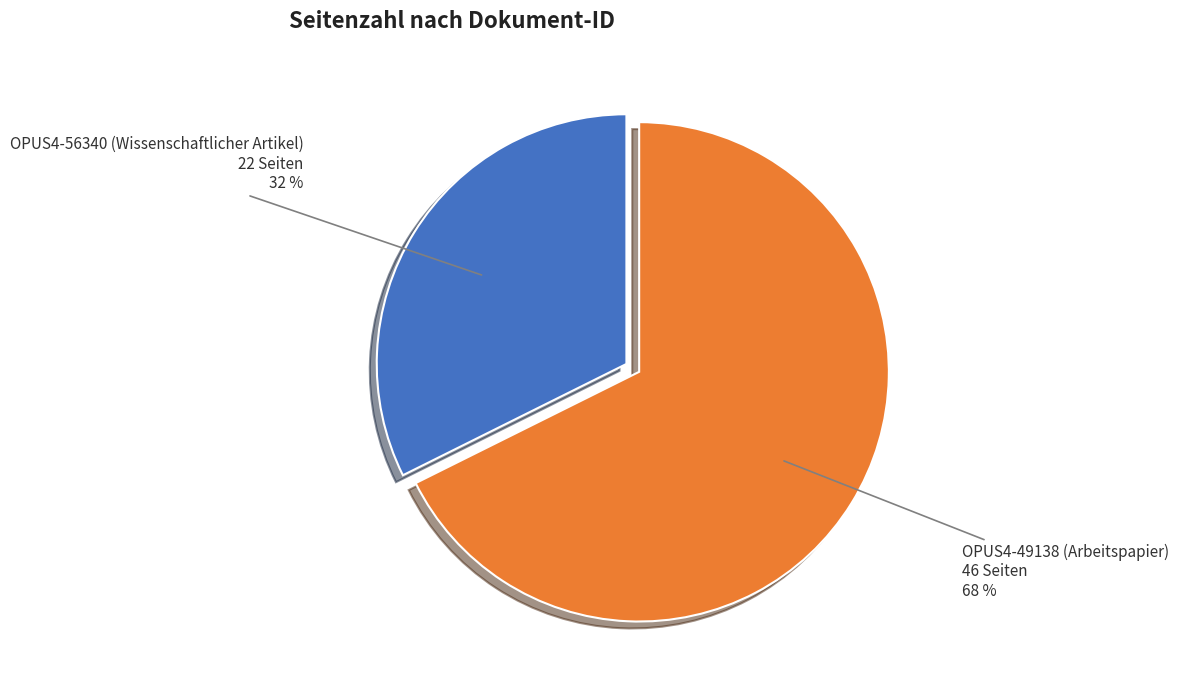

To the nearest percent, what is the average slice percentage?

50%